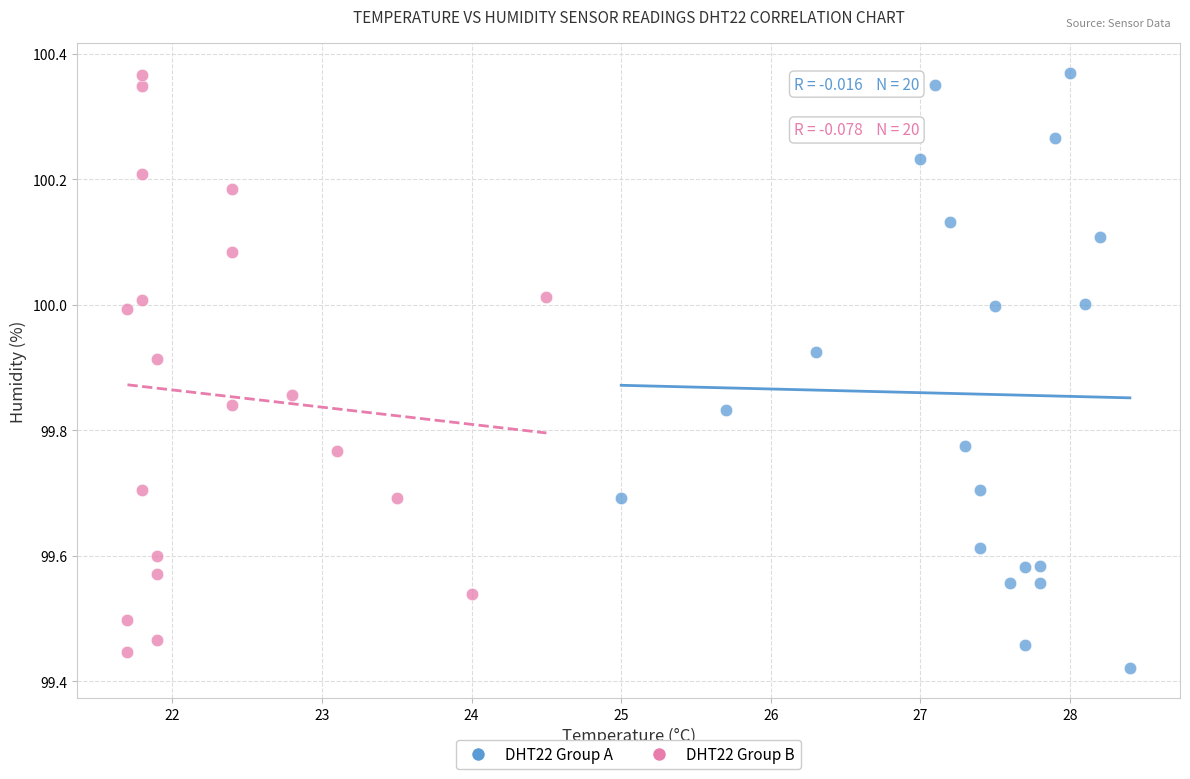

What are all the series names shown in the legend?

DHT22 Group A, DHT22 Group B